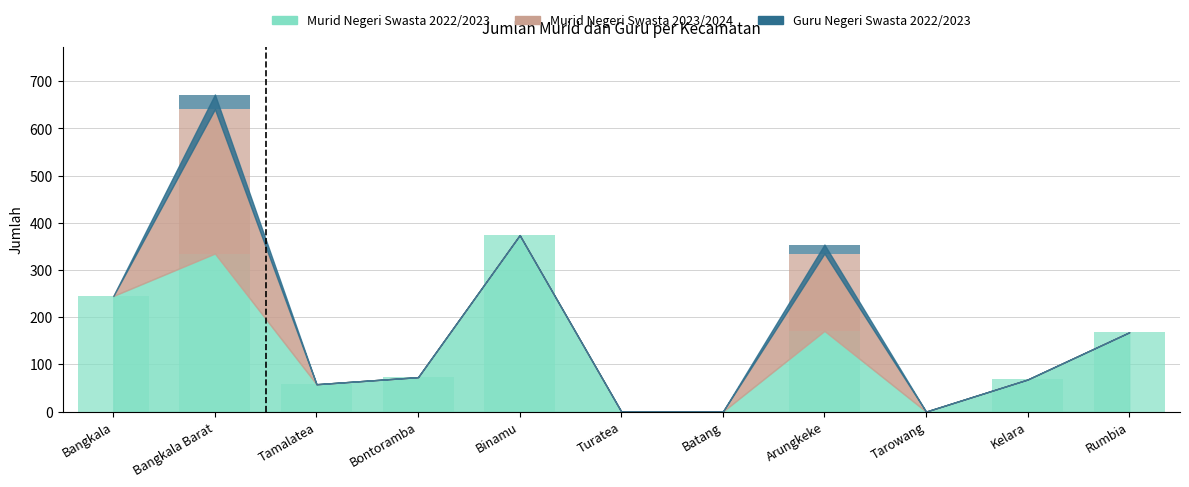

How many bars are there in each group?

3